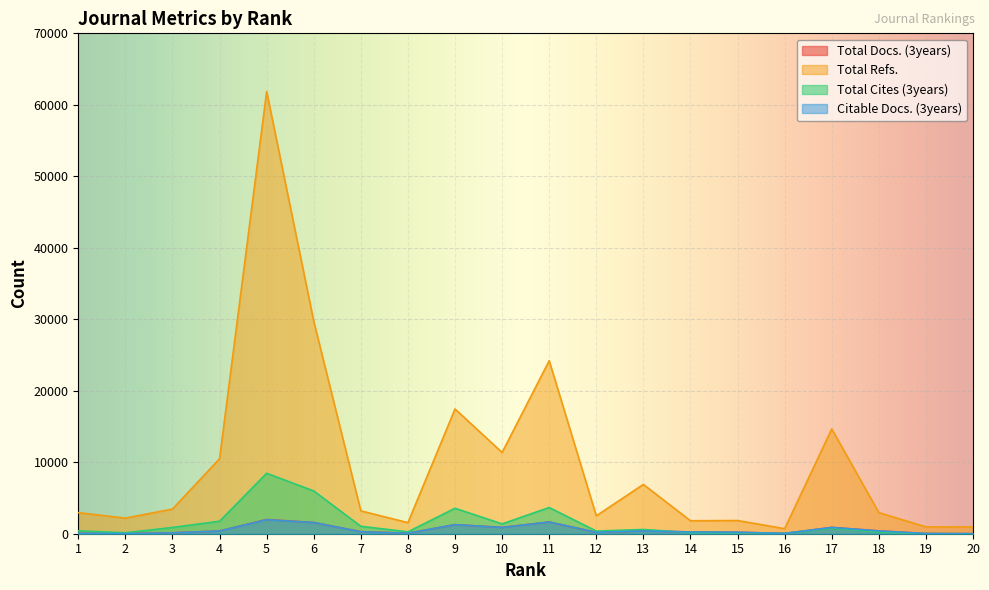

Which has a higher value, 8 or 6?

6